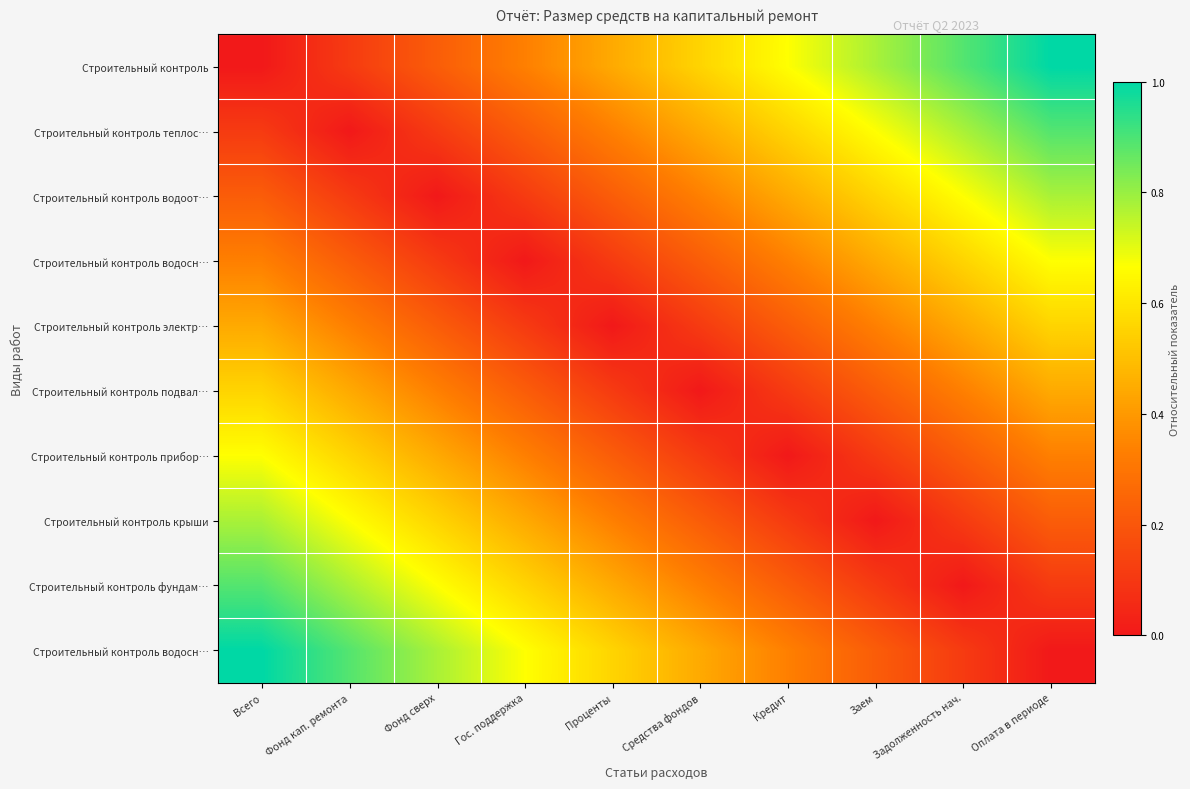

Which has a higher value, Проценты or Гос. поддержка?

Проценты